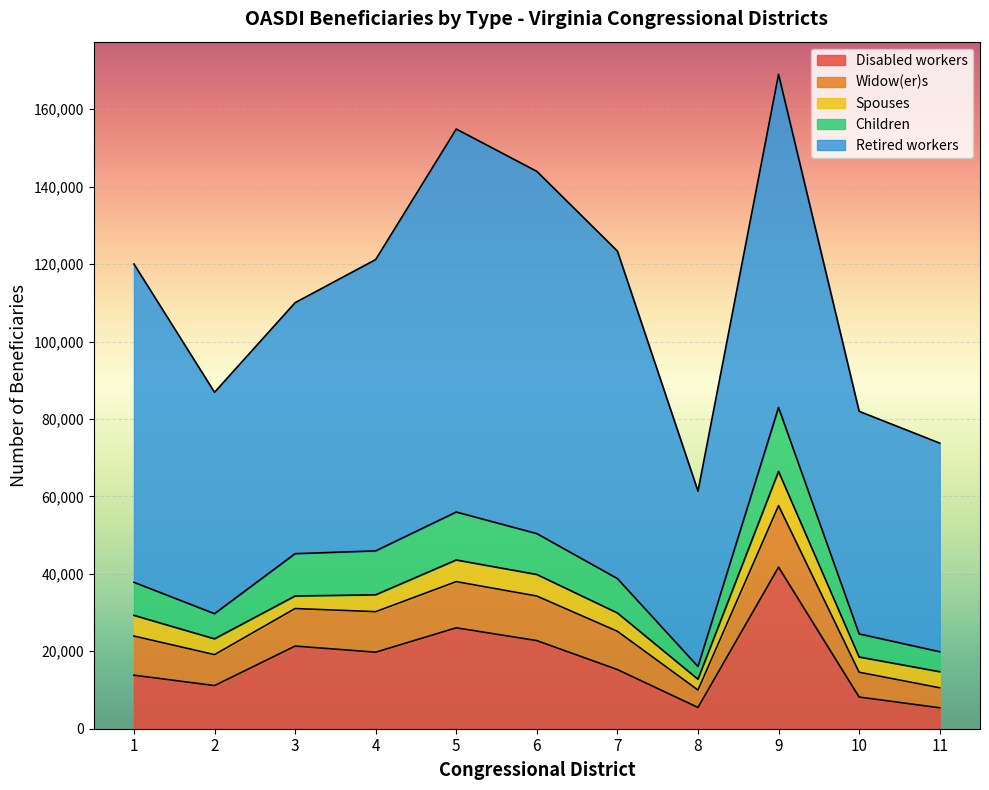

What is the total value across all series at 9?

168992